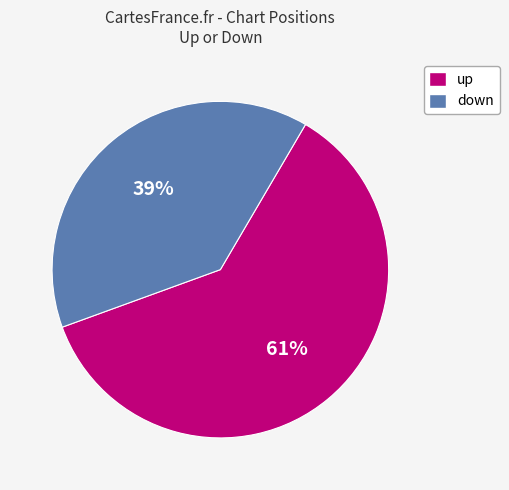

Which category has the smallest portion of the pie?

down